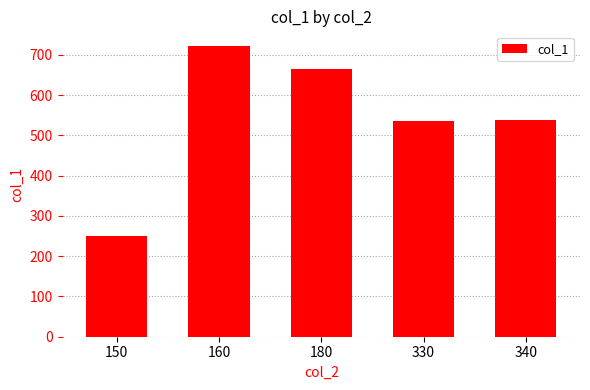

What is the change in value from 150 to 180?

+414.0